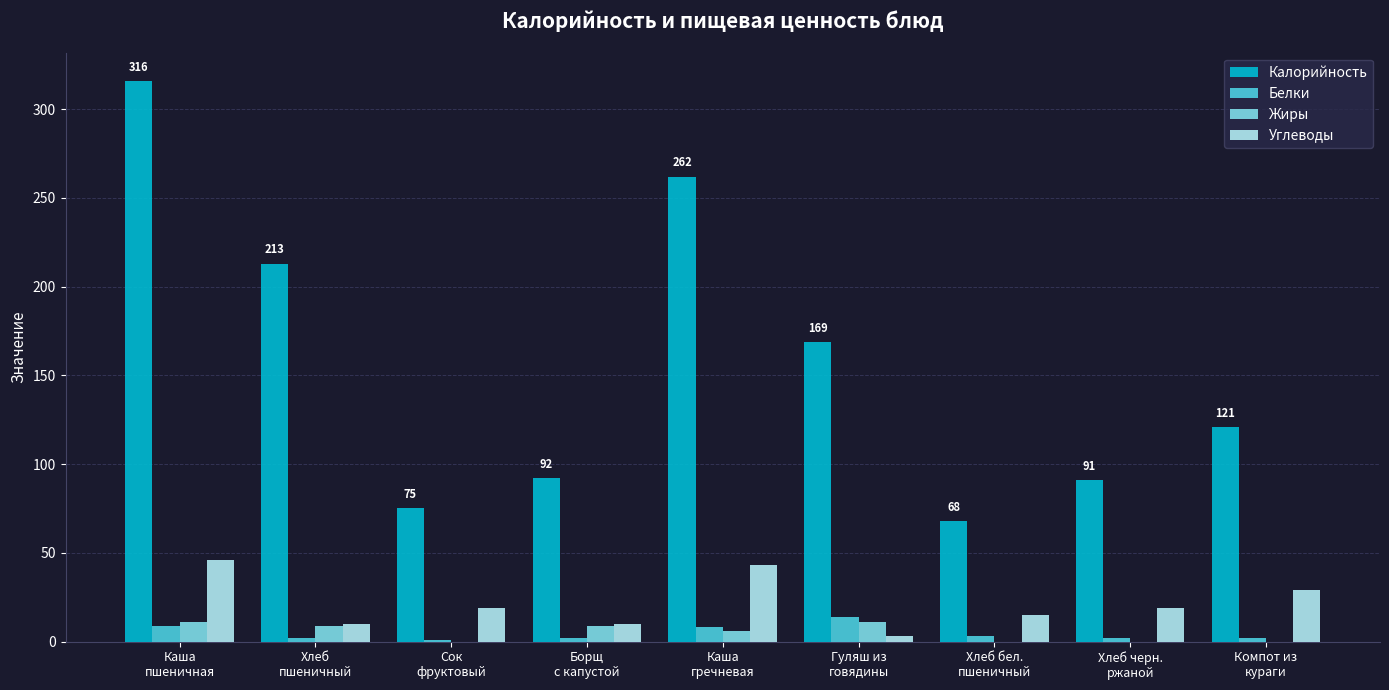

What is the maximum value shown in the chart?

316